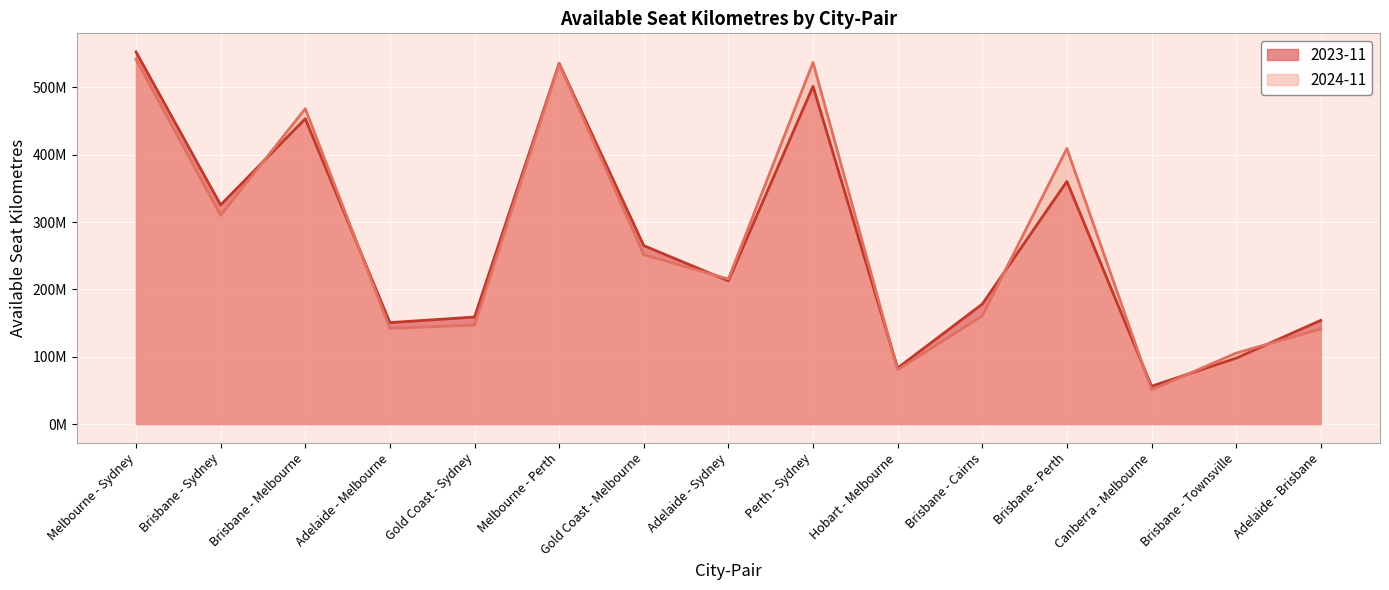

How many lines are shown in the chart?

2